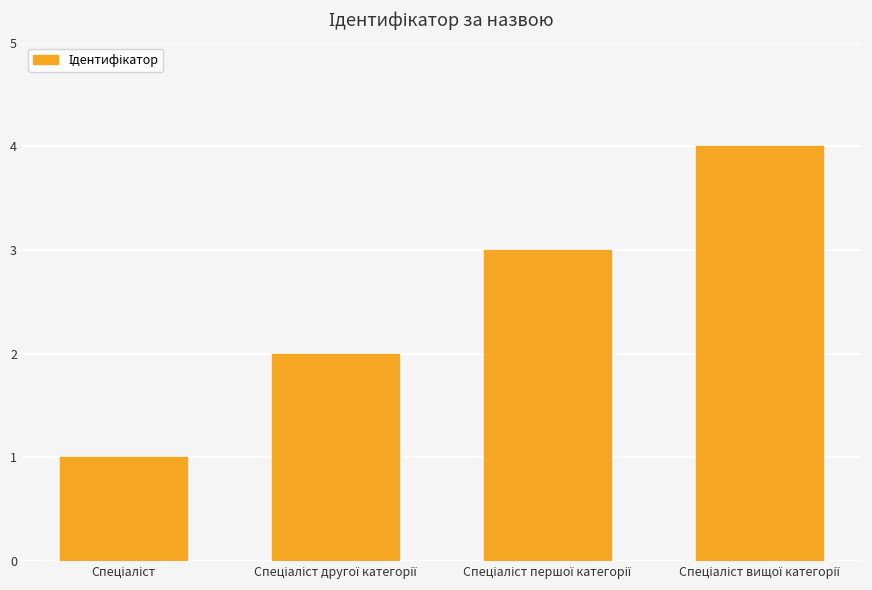

What is the sum of all values?

10